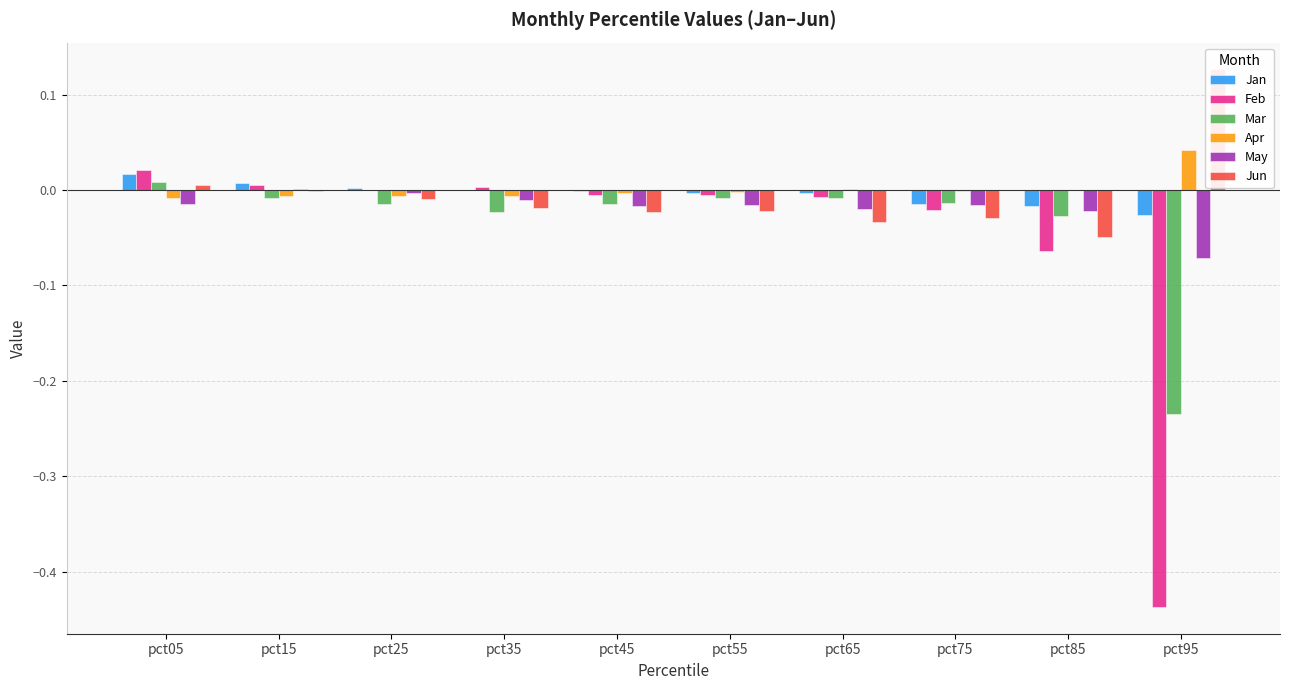

What is the minimum value shown in the chart?

-0.4